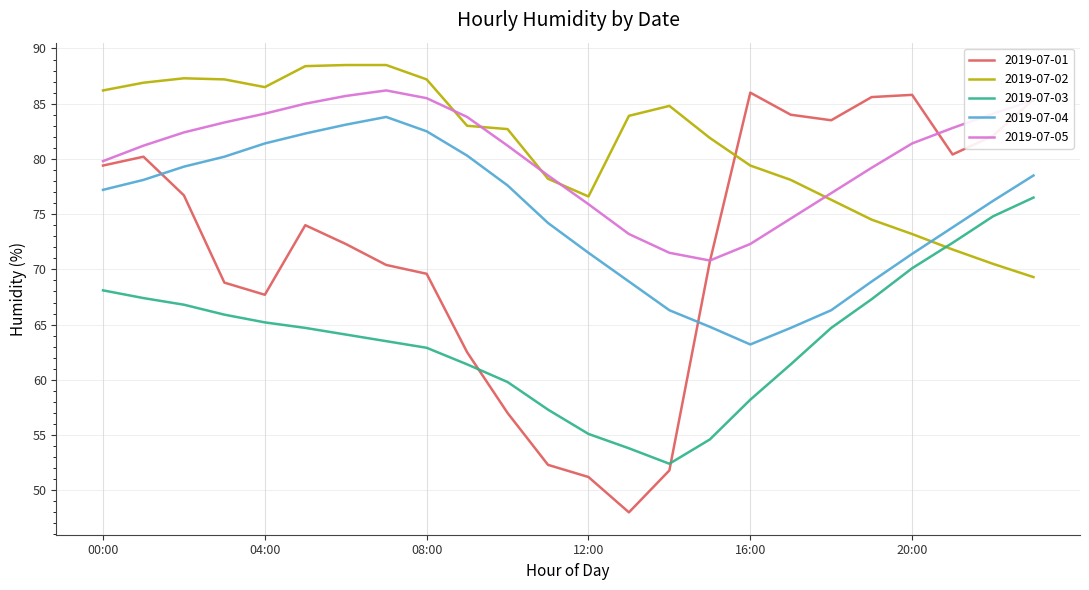

What is the maximum value shown in the chart?

88.5